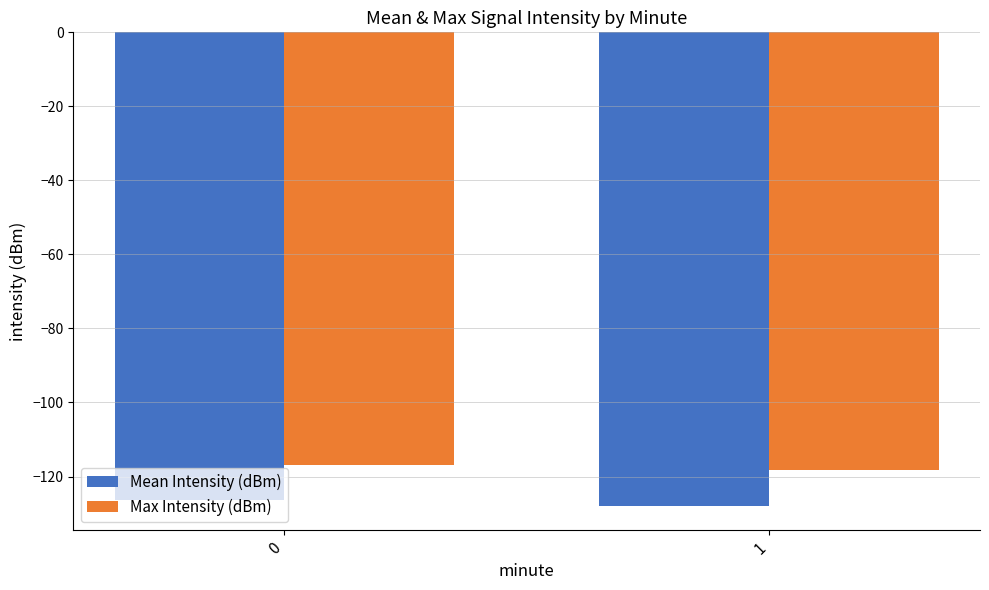

What is the spread (max minus min) of values at 1?

9.7